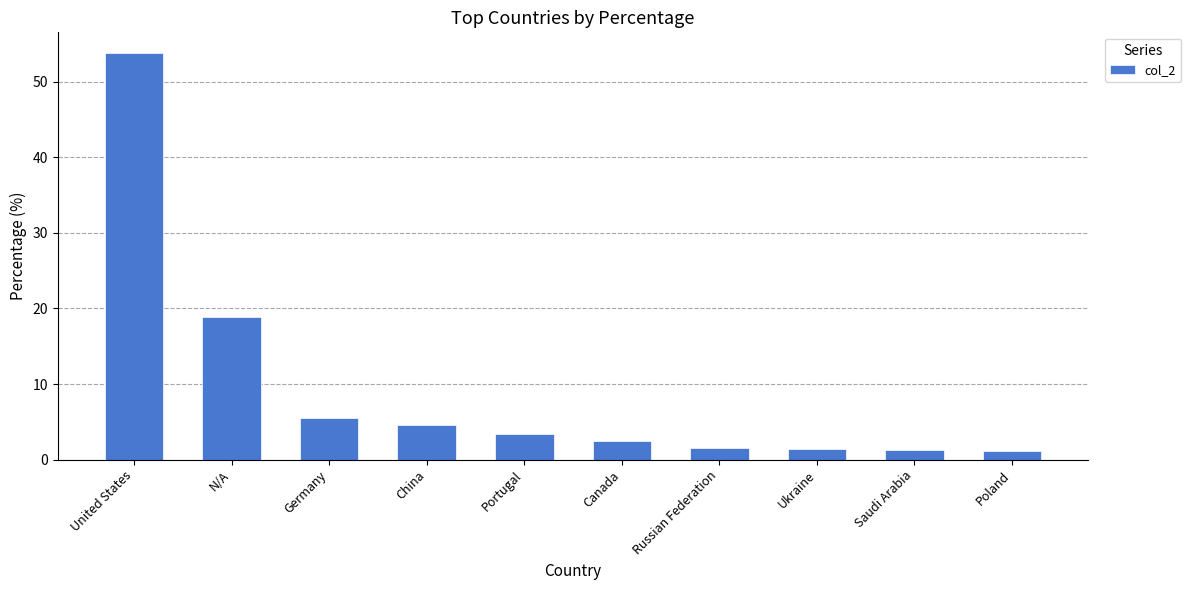

What position from the left is N/A?

2